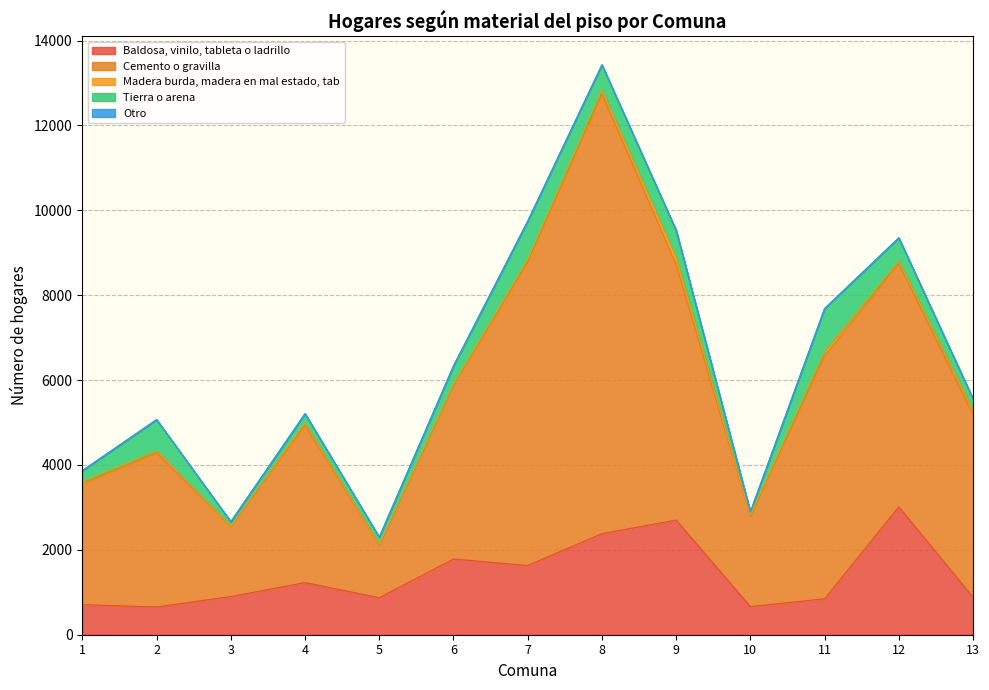

True or false: Tierra o arena and Madera burda, madera en mal estado, tab cross at least once.

False